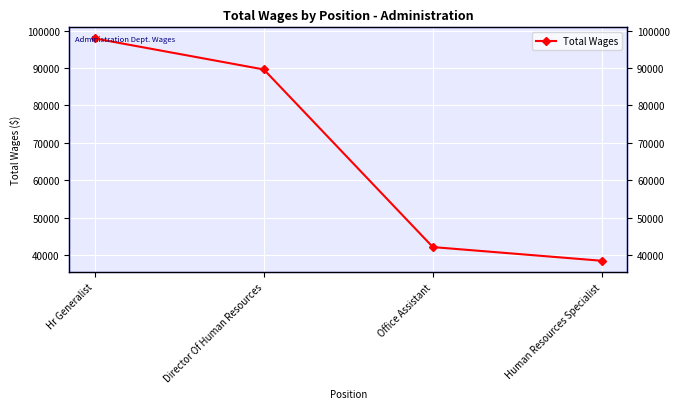

What is the label of the 4th point from the left?

Human Resources Specialist